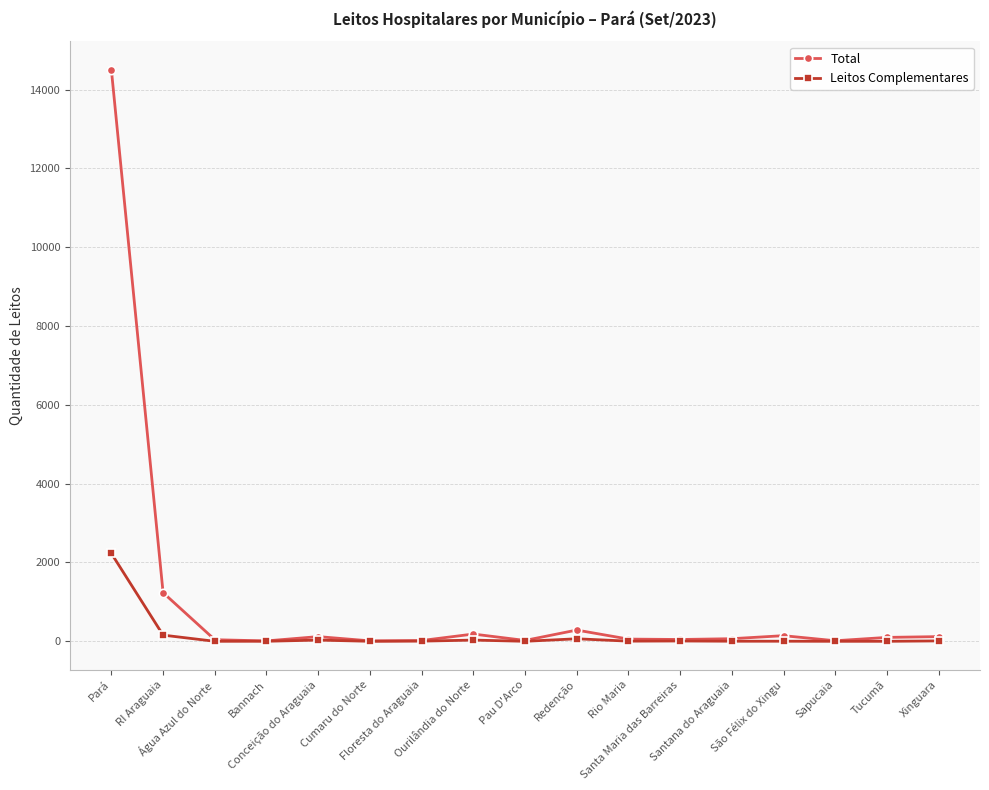

What is the sum of all Leitos Complementares values?

2543